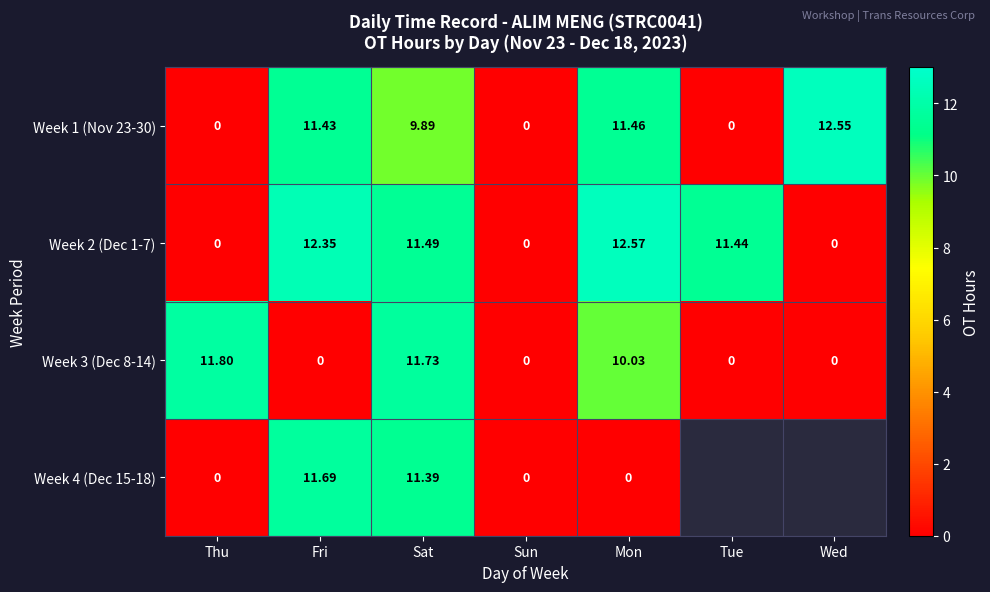

Where is Week 2 (Dec 1-7) nearest to the value 6?

Tue